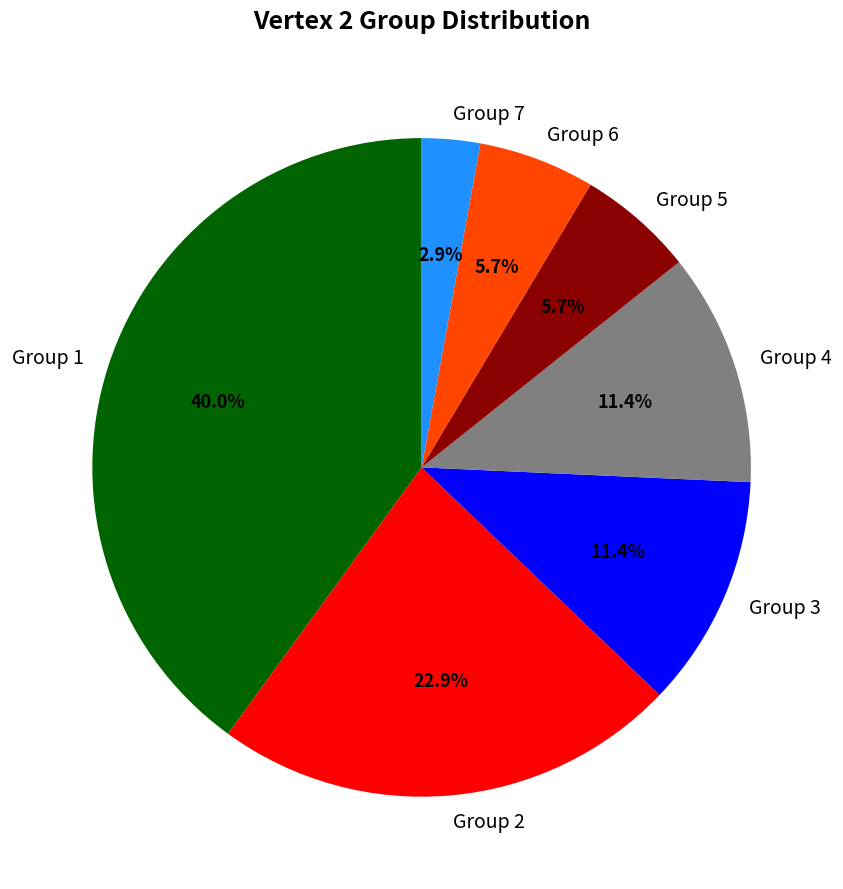

Which category has the smallest portion of the pie?

Group 7